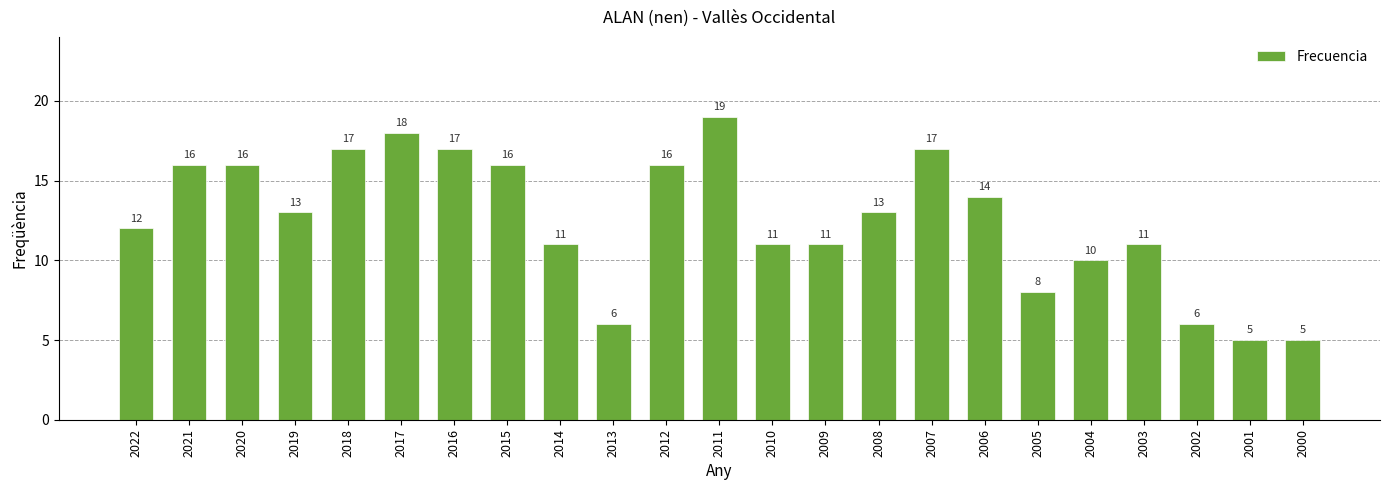

Where does the data first go above 13?

2021